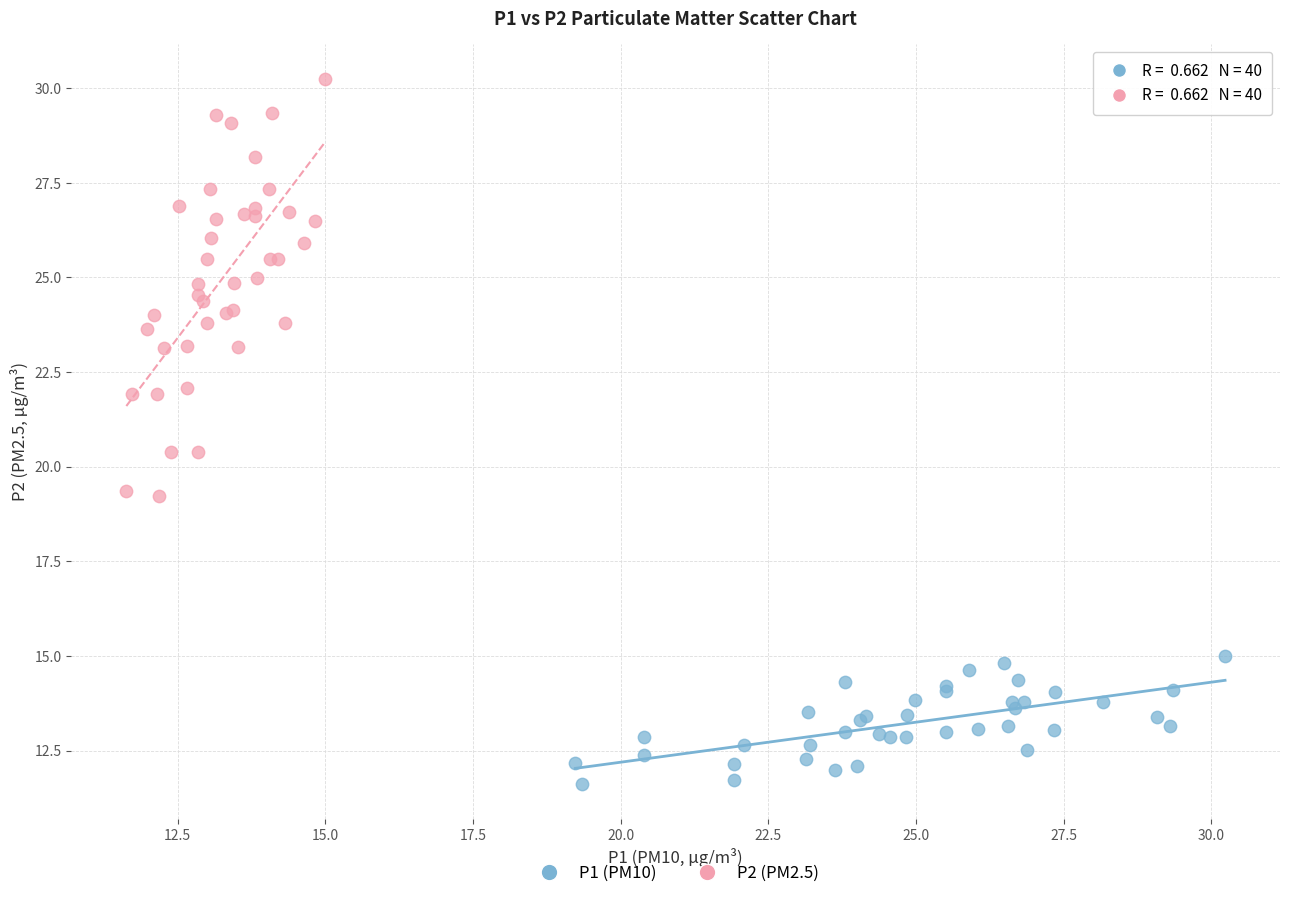

Which series contains the highest Y value?

P2 (PM2.5)